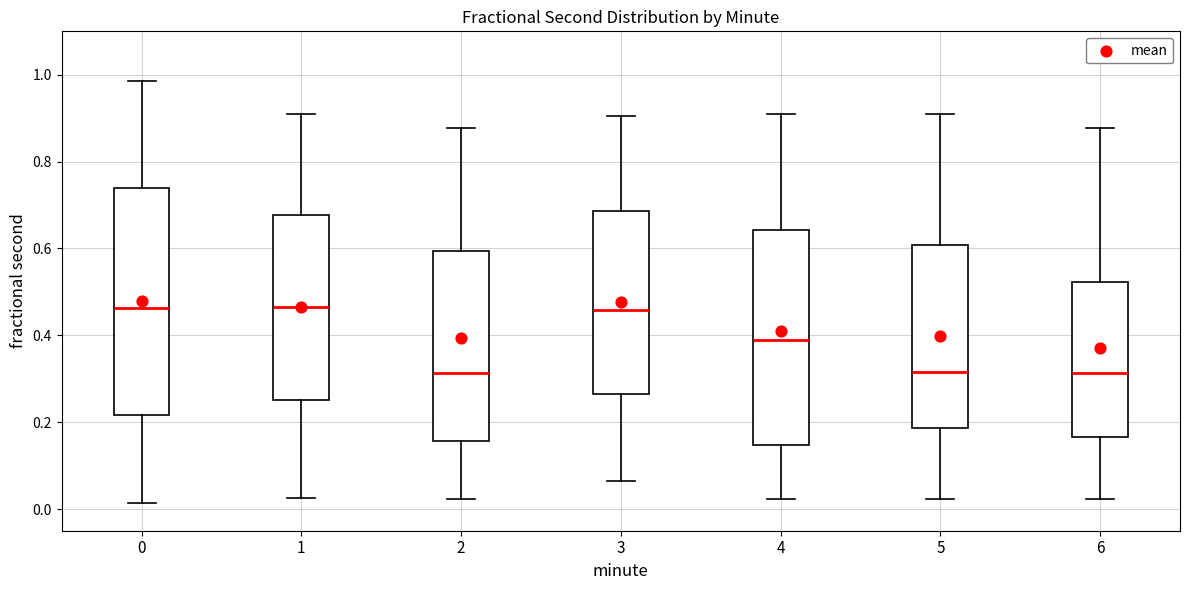

Comparing the boxes themselves (not the whiskers), which one is the tallest?

0